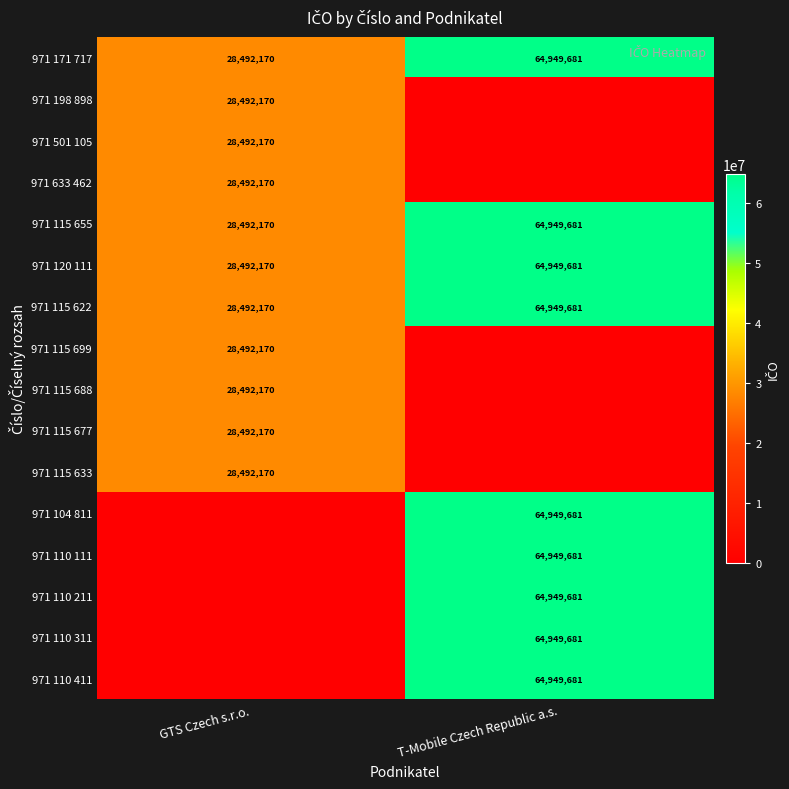

At which category does the chart reach its peak across all series?

T-Mobile Czech Republic a.s.